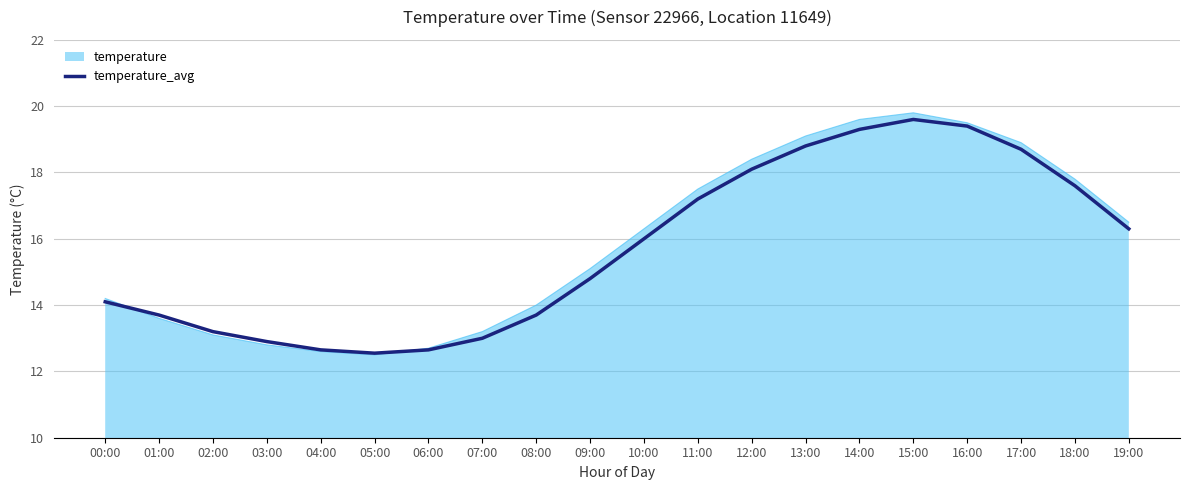

What position from the left is 01:00?

2